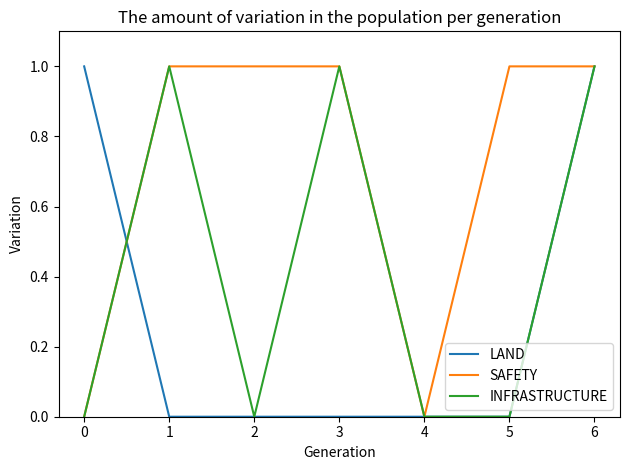

Reading right to left, transcribe all the data shown in this chart.

LAND: 6=1	5=0	4=0	3=0	2=0	1=0	0=1
SAFETY: 6=1	5=1	4=0	3=1	2=1	1=1	0=0
INFRASTRUCTURE: 6=1	5=0	4=0	3=1	2=0	1=1	0=0